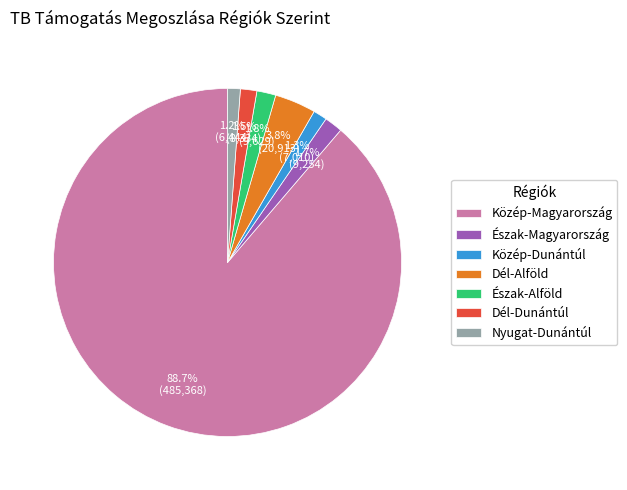

Which has a higher value, Közép-Magyarország or Közép-Dunántúl?

Közép-Magyarország